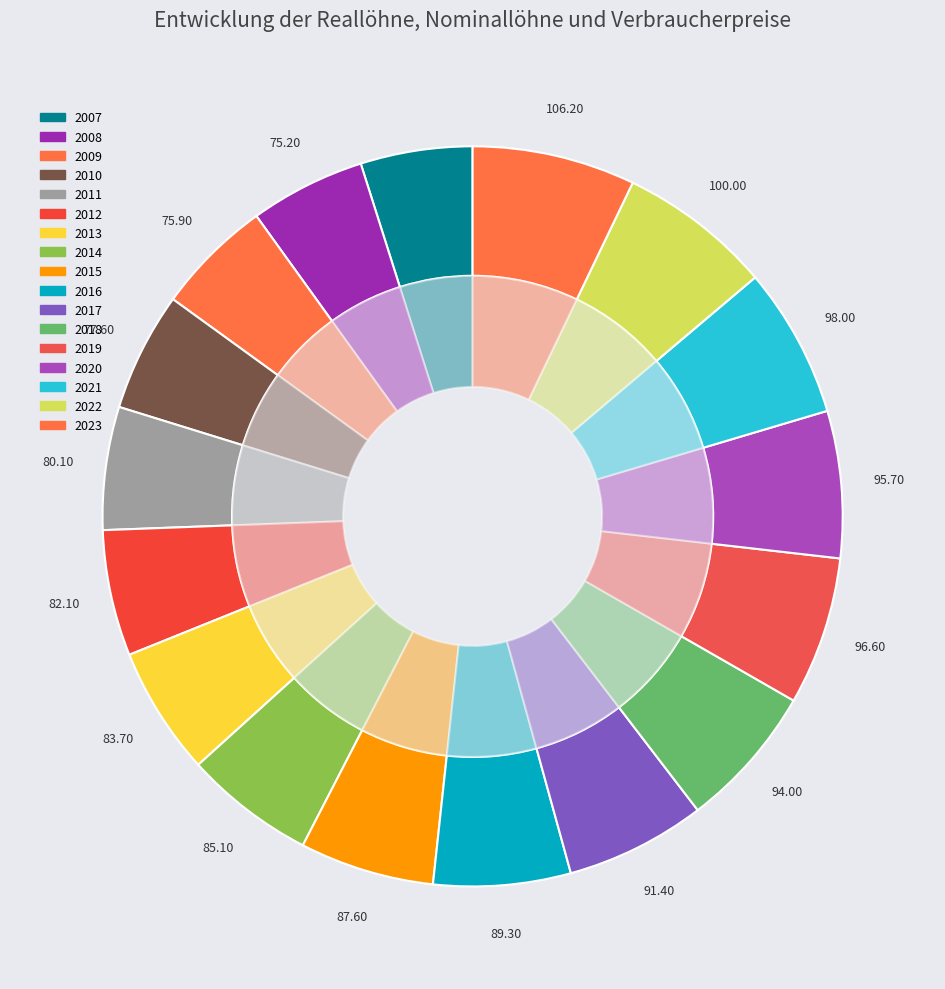

Is 2012 the majority of the pie?

No